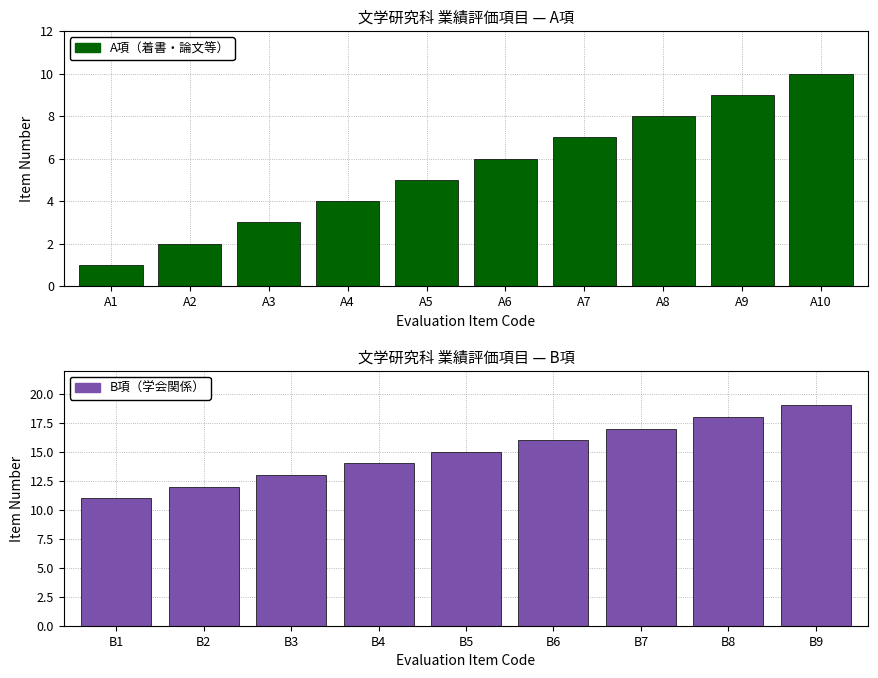

Which category has the highest value across all series?

A10